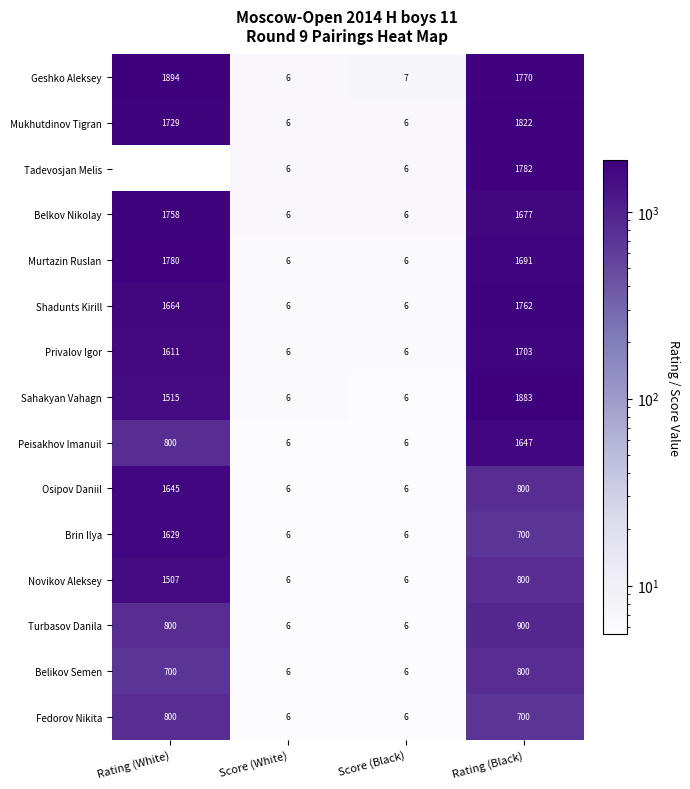

Count the Fedorov Nikita values in the range 6 to 800.

4